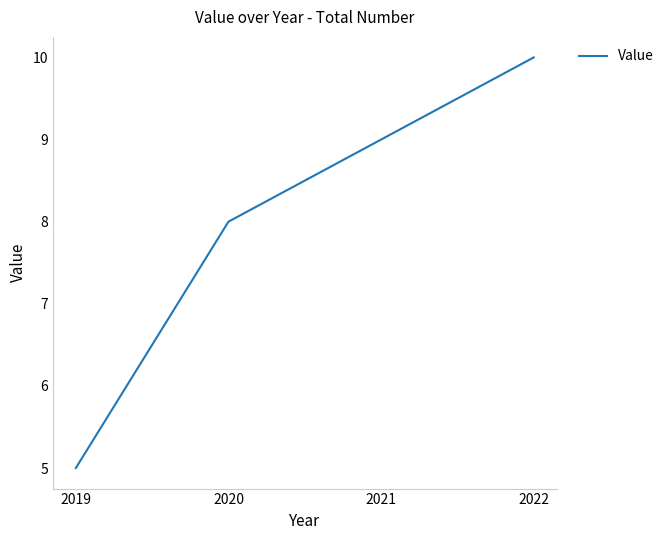

What is the sum of all values?

32